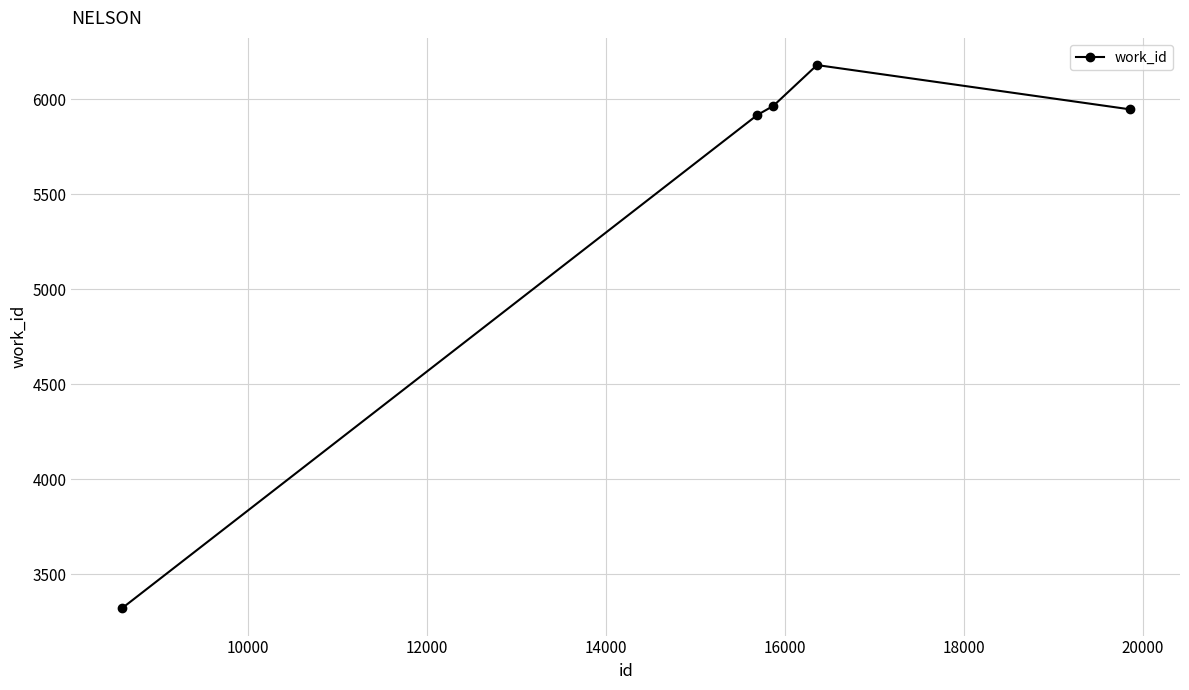

How many categories are shown in the chart?

5